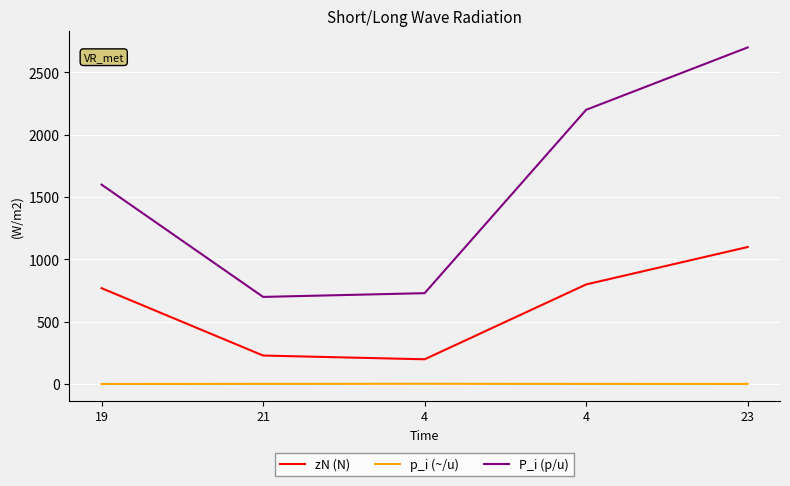

Reading left to right, extract all data points from this chart.

zN (N): 19=770.0	21=230.0	4=200.0	4=800.0	23=1100.0
p_i (~/u): 19=2.1	21=3.0	4=3.7	4=2.8	23=2.5
P_i (p/u): 19=1600.0	21=700.0	4=730.0	4=2200.0	23=2700.0